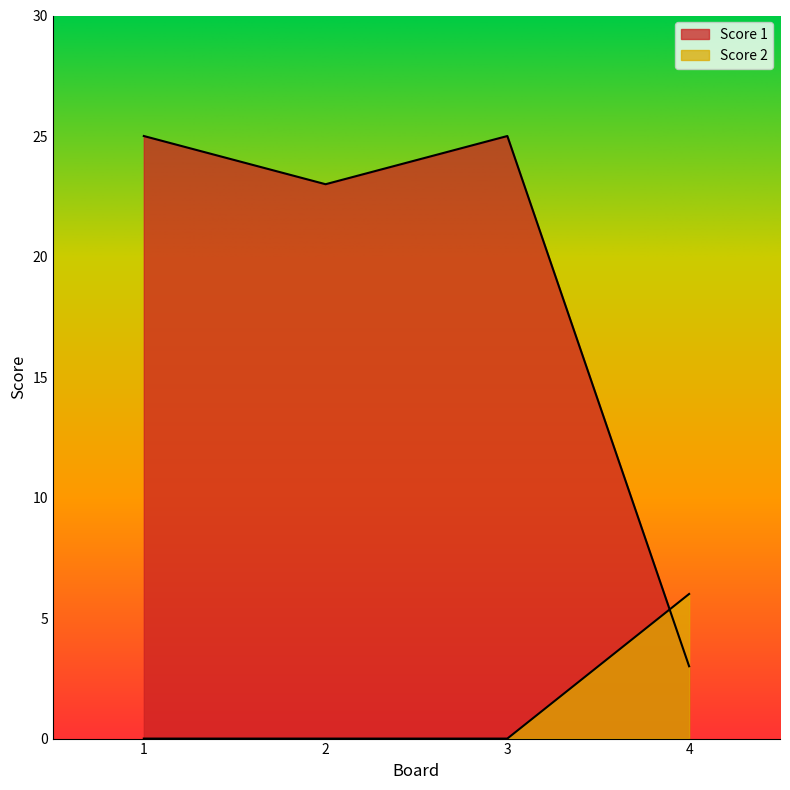

At which label does Score 1 reach its minimum?

4